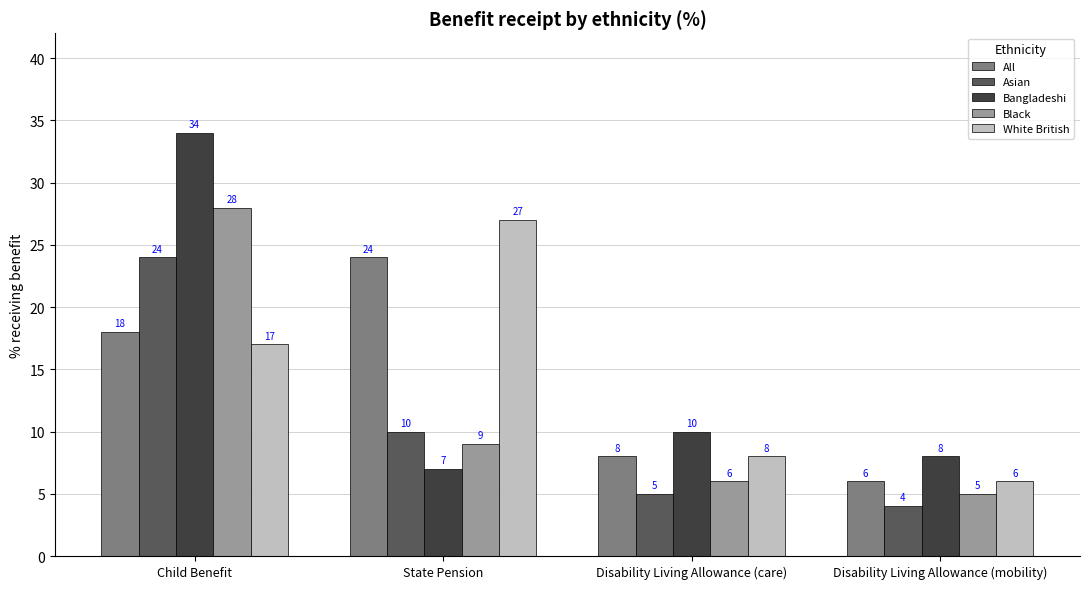

How many series are shown in this chart?

5